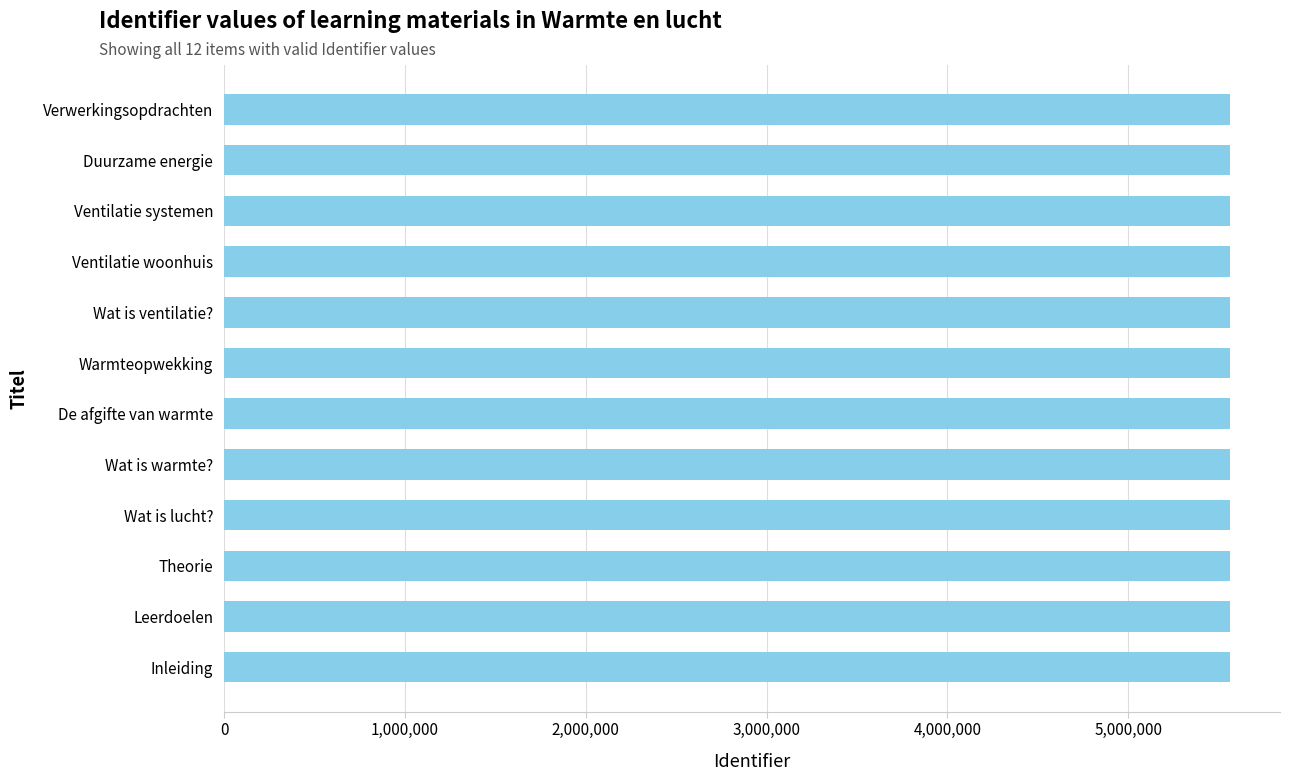

What is the greatest value displayed?

5561356